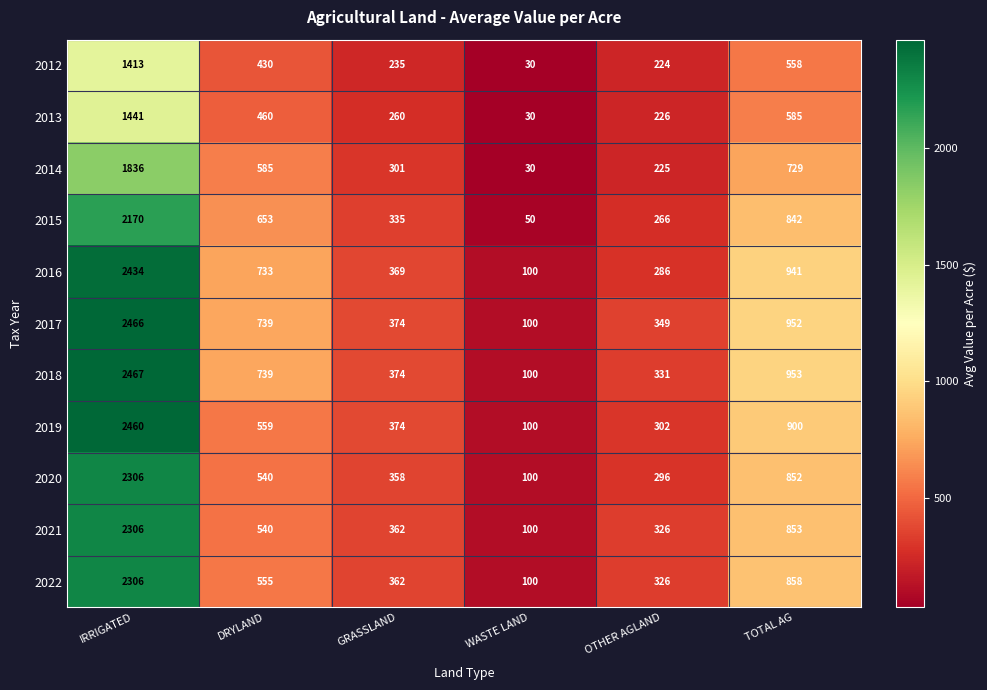

What is the difference between the second highest and second lowest values in the 2019 series?

598